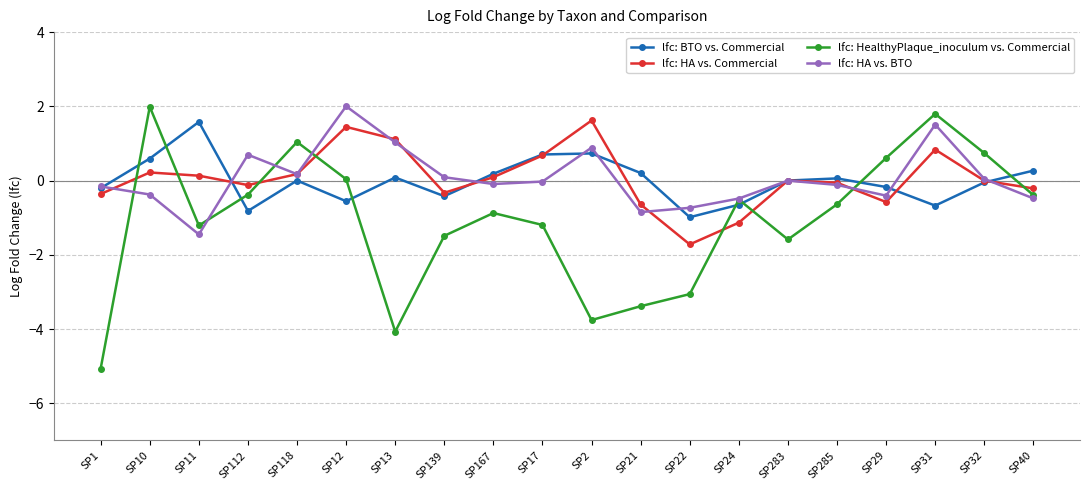

What is the sum of the lfc: HA vs. BTO values at SP285 and SP21?

-1.0